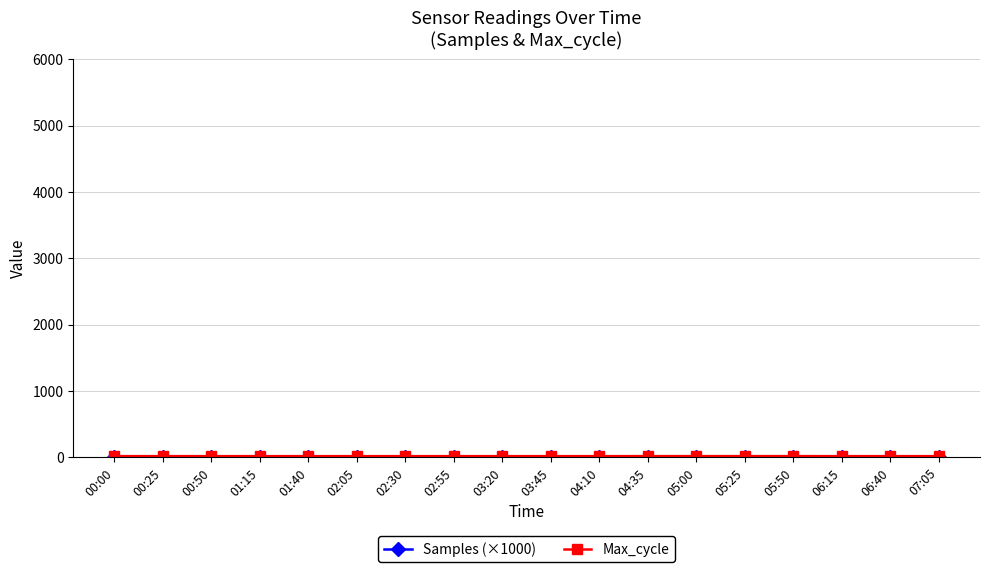

Rank the series by their average value, from lowest to highest.

Samples (×1000), Max_cycle